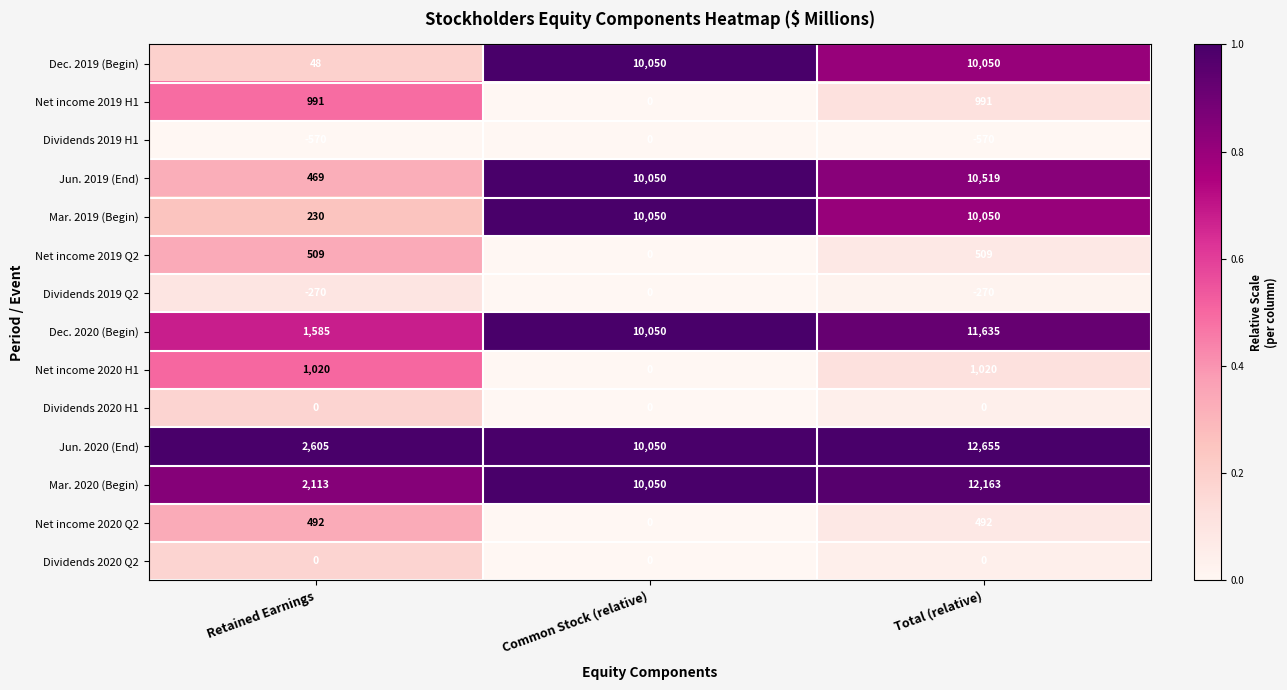

What is the highest value of the Net income 2020 Q2 series?

492